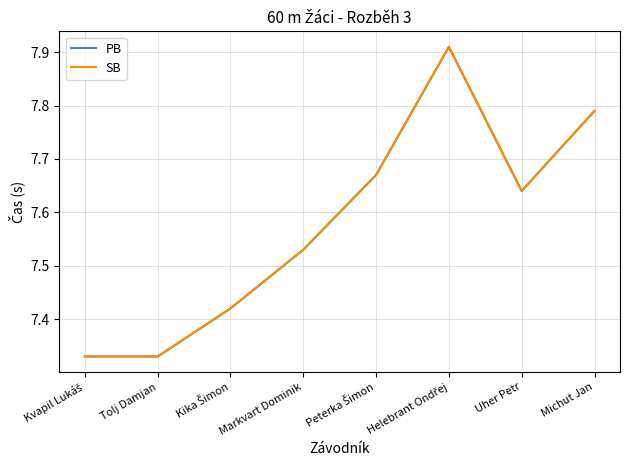

Does the chart display data point markers on the line(s)?

No